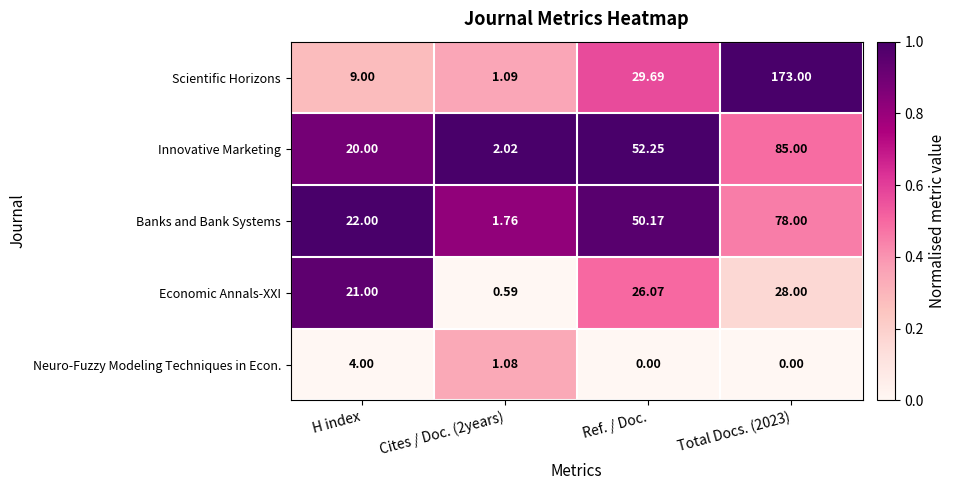

Which label corresponds to the largest value in the chart?

Total Docs. (2023)